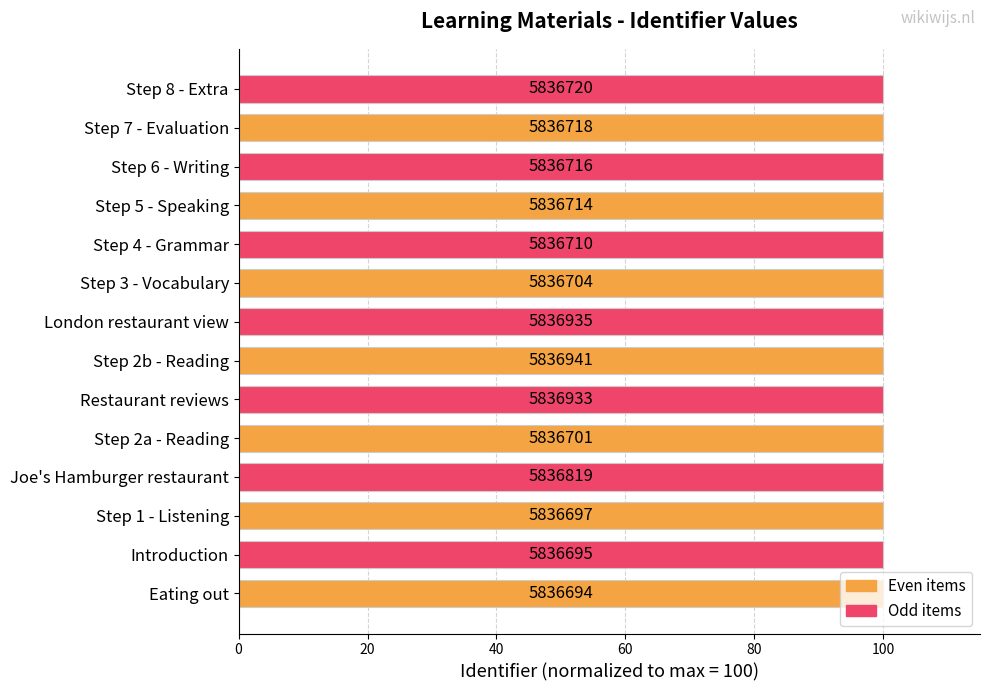

Are the bars horizontal?

Yes